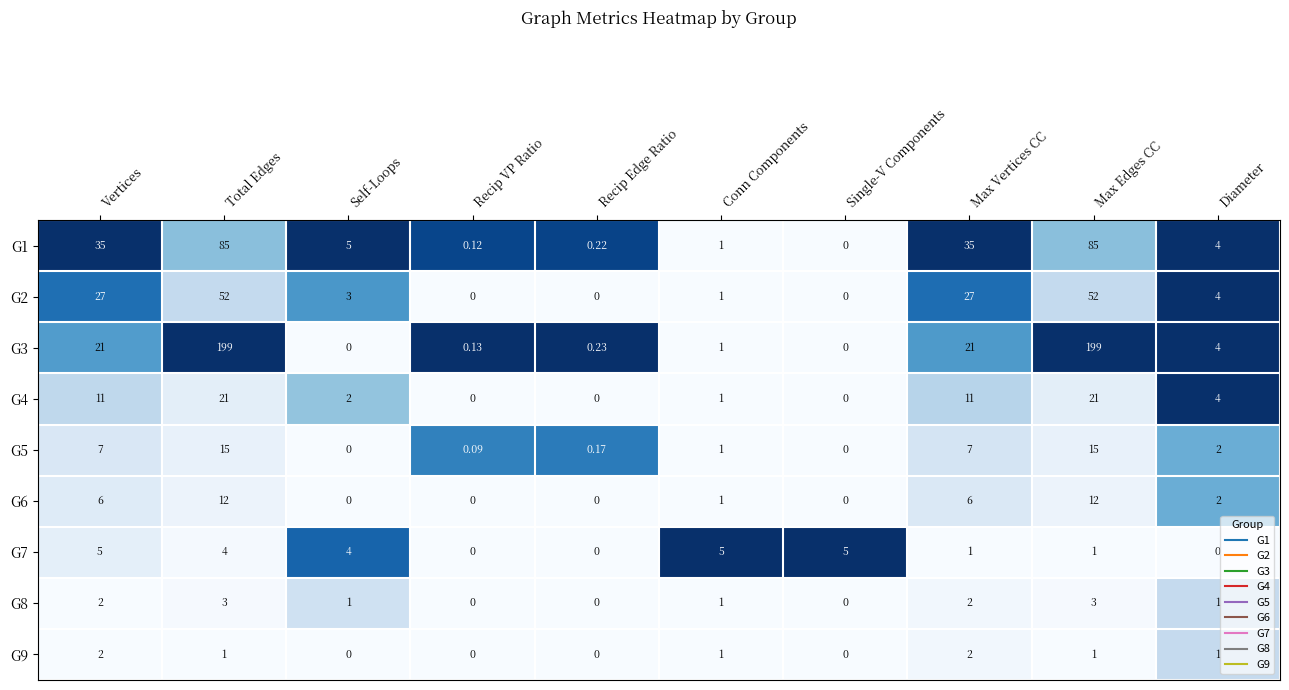

At which category is the sum across all series the highest?

Total Edges